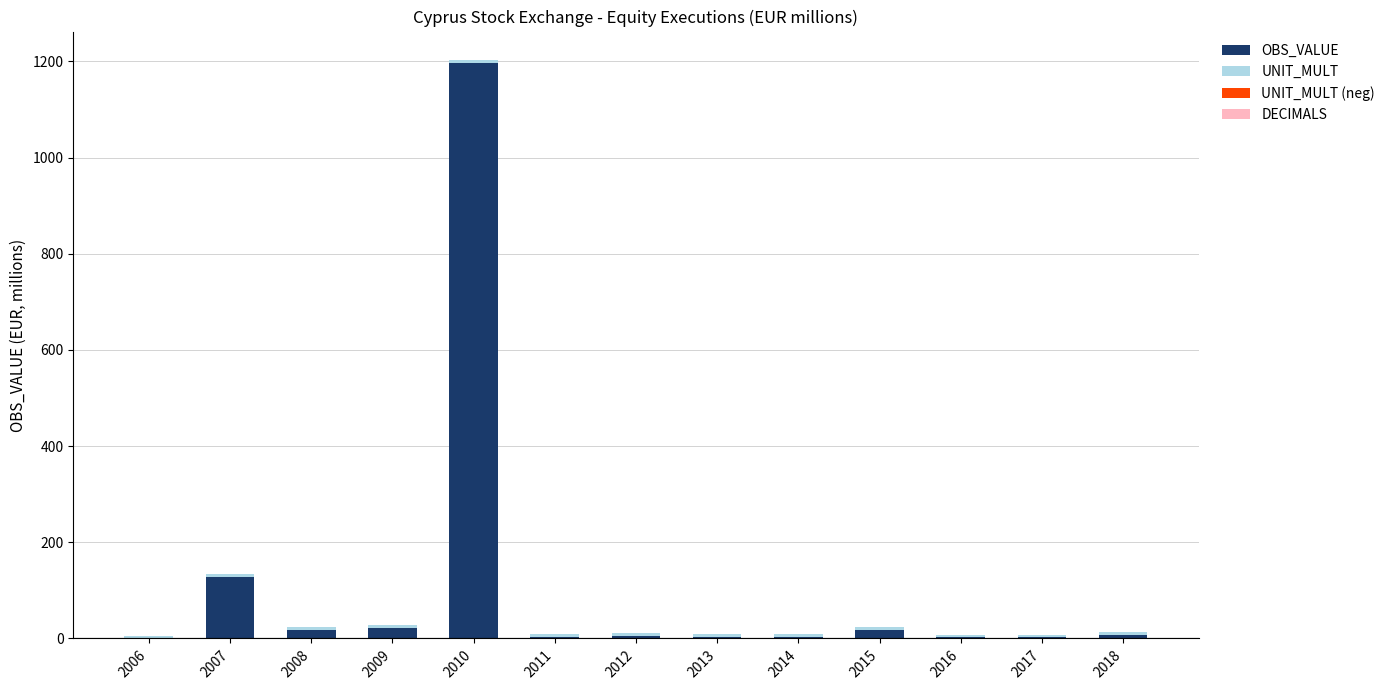

What is the sum of all OBS_VALUE values?

1407.9